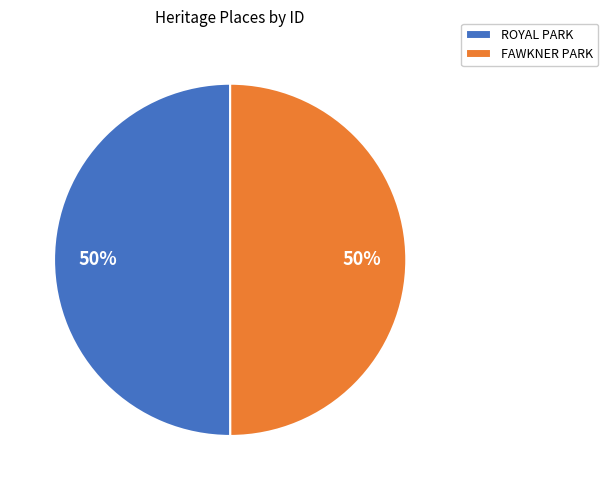

What percentage is the FAWKNER PARK slice, to the nearest percent?

50%